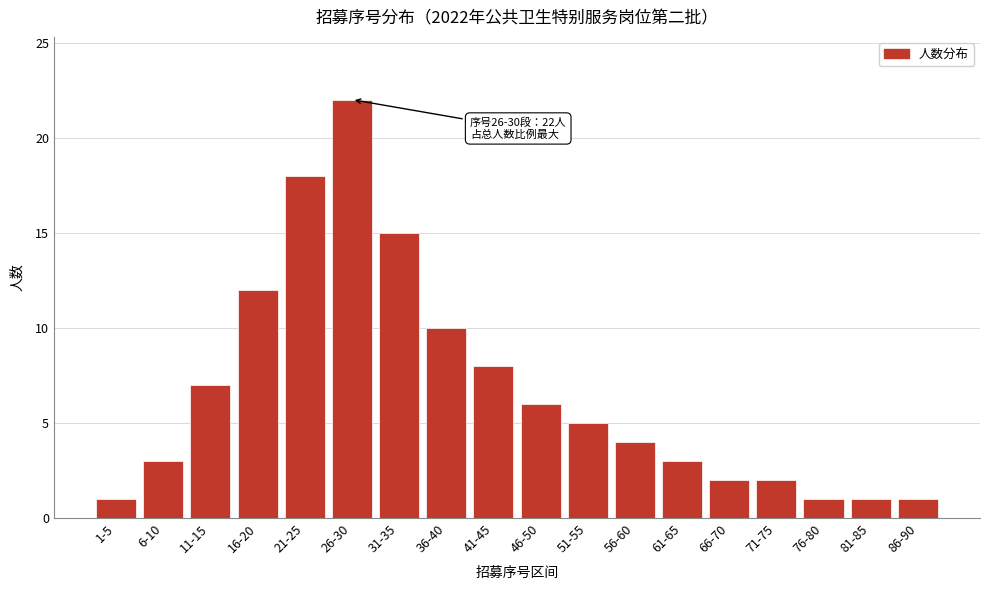

Reading left to right, transcribe all the data shown in this chart.

1-5=1	6-10=3	11-15=7	16-20=12	21-25=18	26-30=22	31-35=15	36-40=10	41-45=8	46-50=6	51-55=5	56-60=4	61-65=3	66-70=2	71-75=2	76-80=1	81-85=1	86-90=1